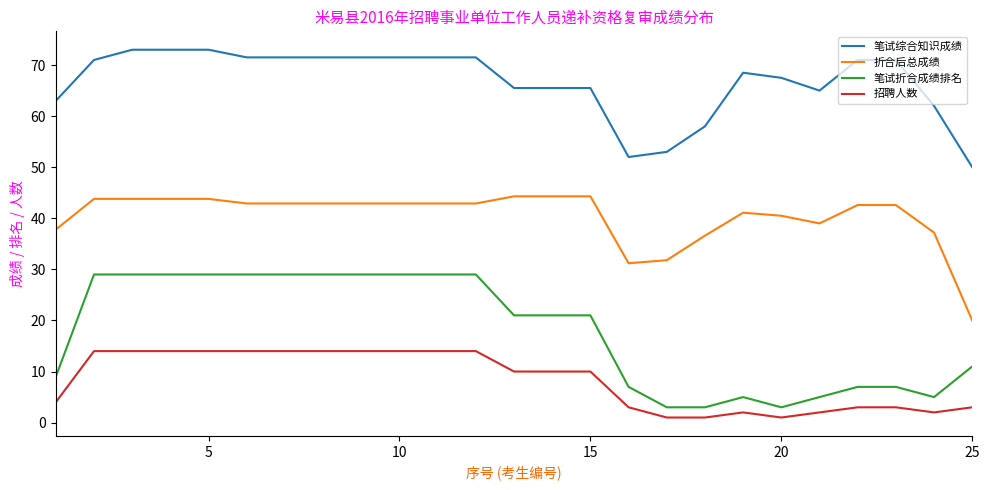

What is the greatest value displayed?

73.0